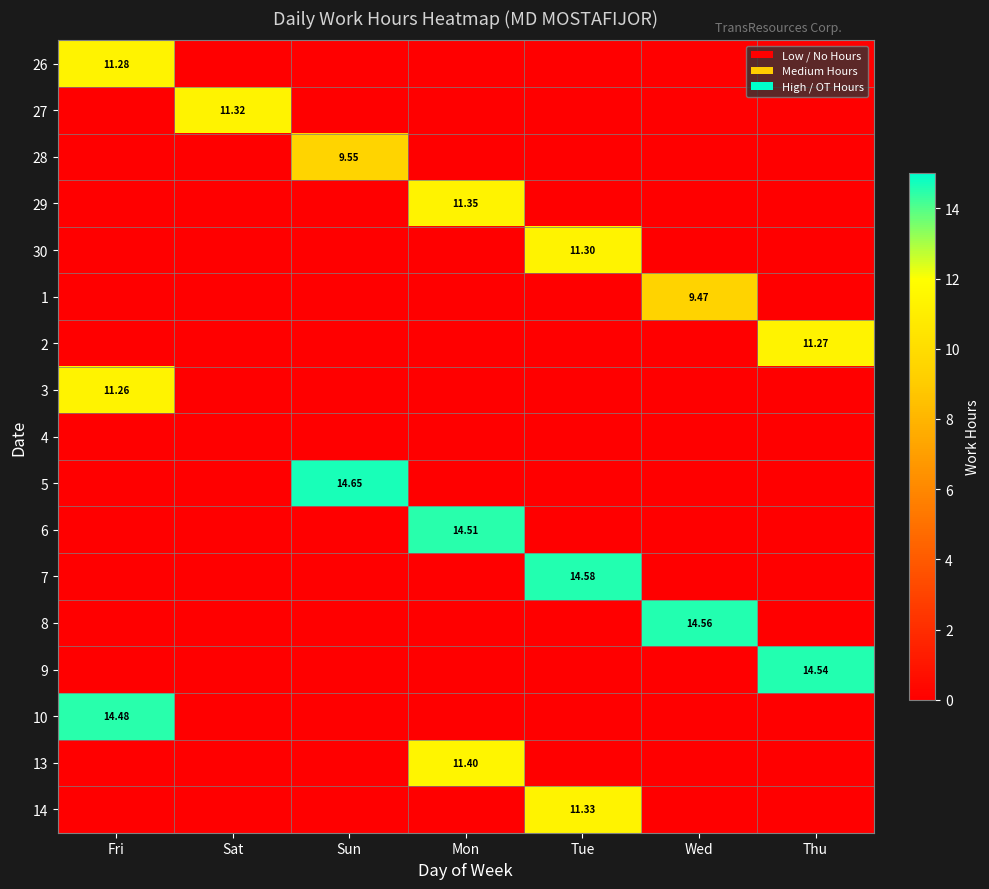

Between Thu and Fri, which is larger?

Fri